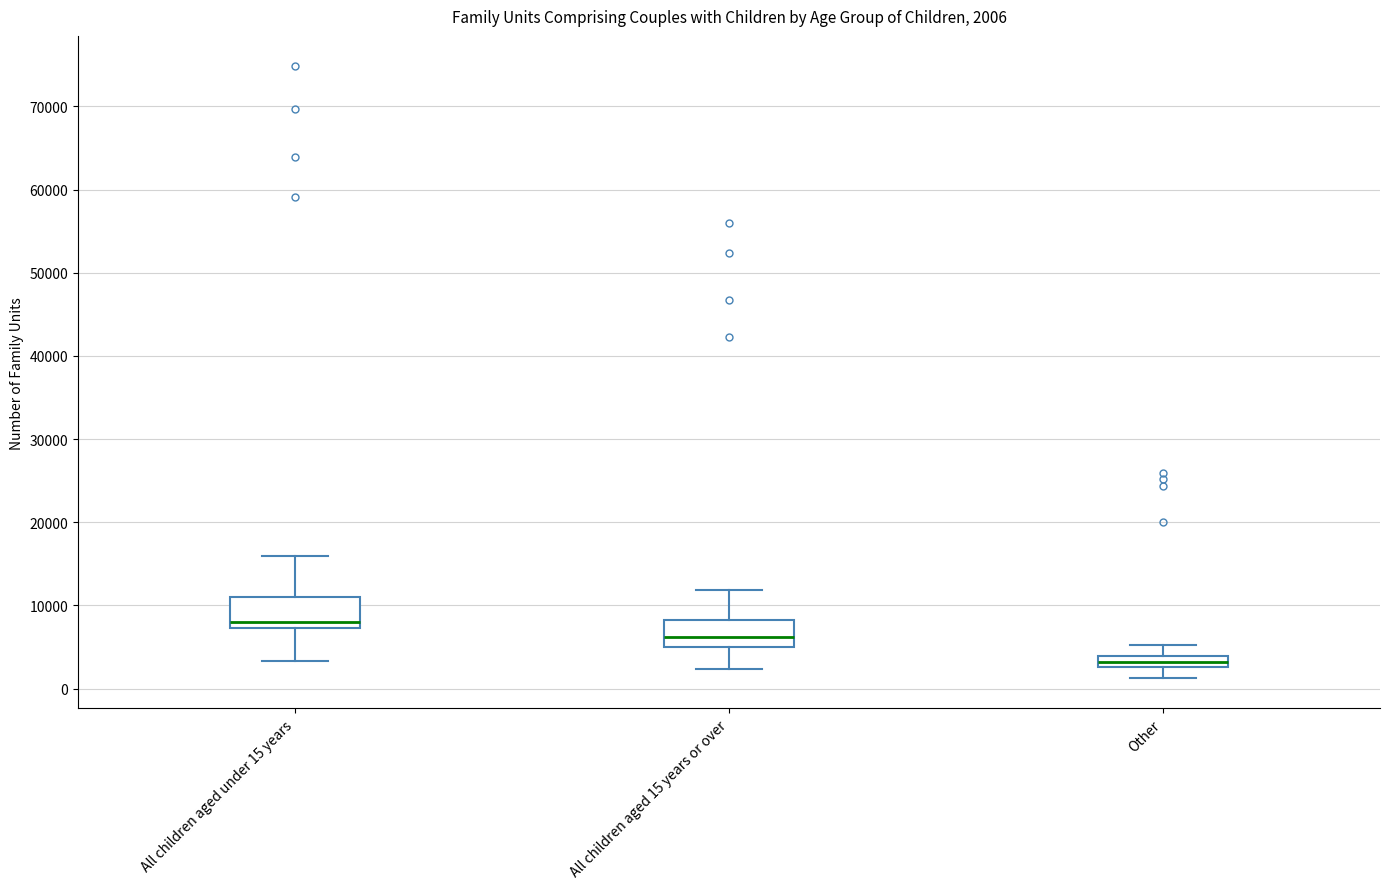

Which box's median line is the lowest?

Other